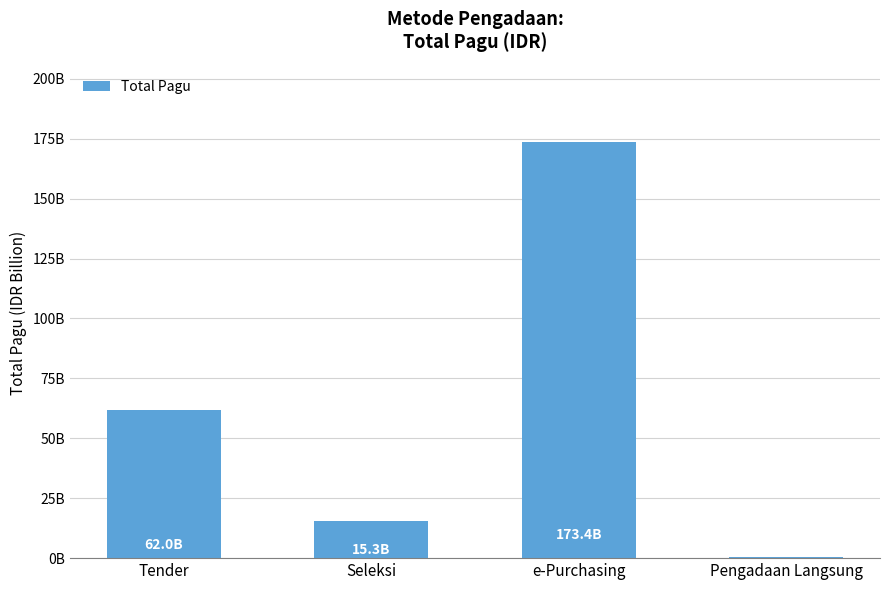

List the labels in order of value, smallest first.

Pengadaan Langsung, Seleksi, Tender, e-Purchasing